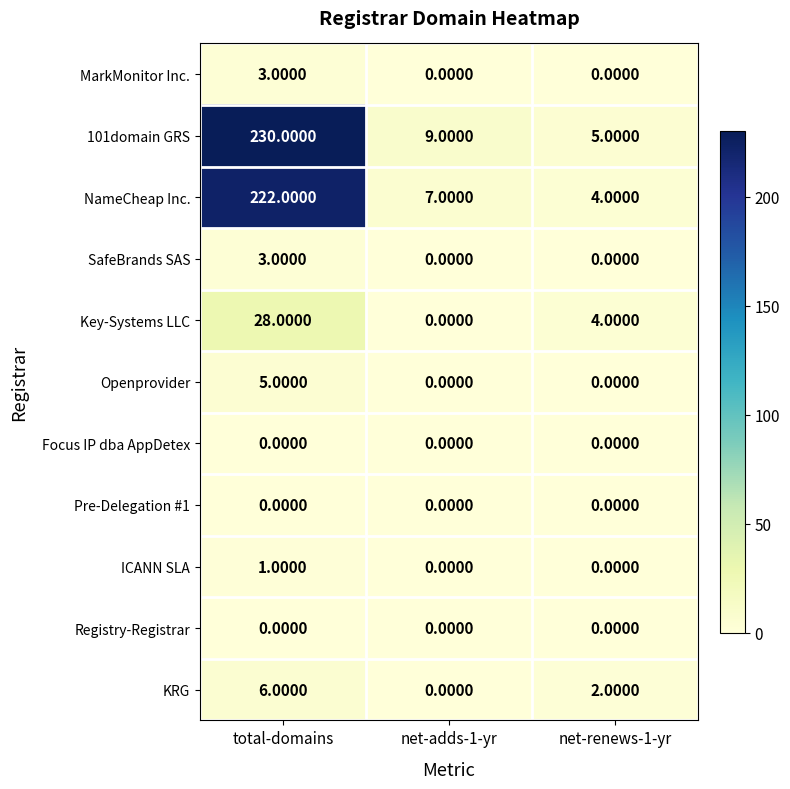

What is the sum of all KRG values?

8